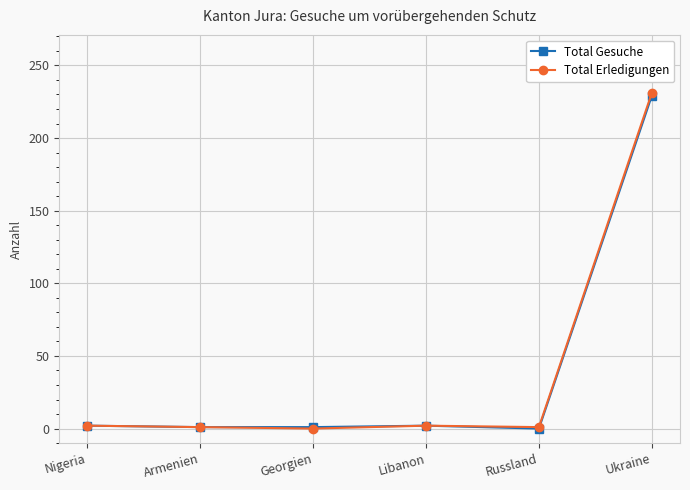

What position from the left is Nigeria?

1